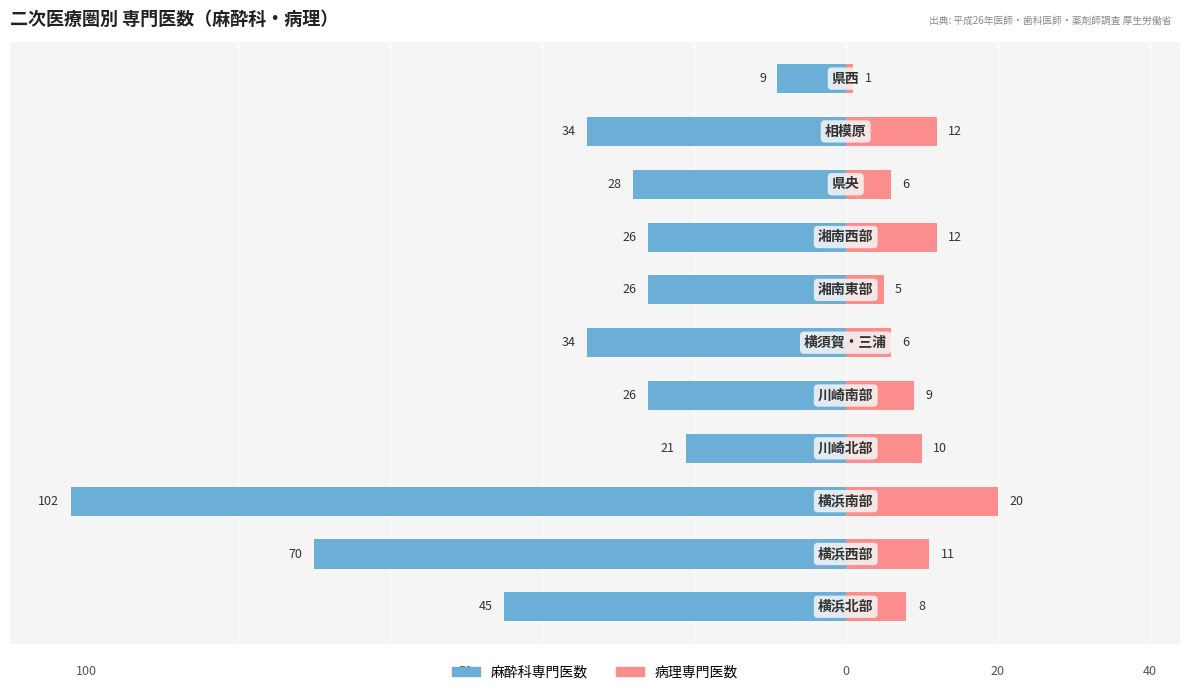

What are all the series names shown in the legend?

麻酔科専門医数, 病理専門医数